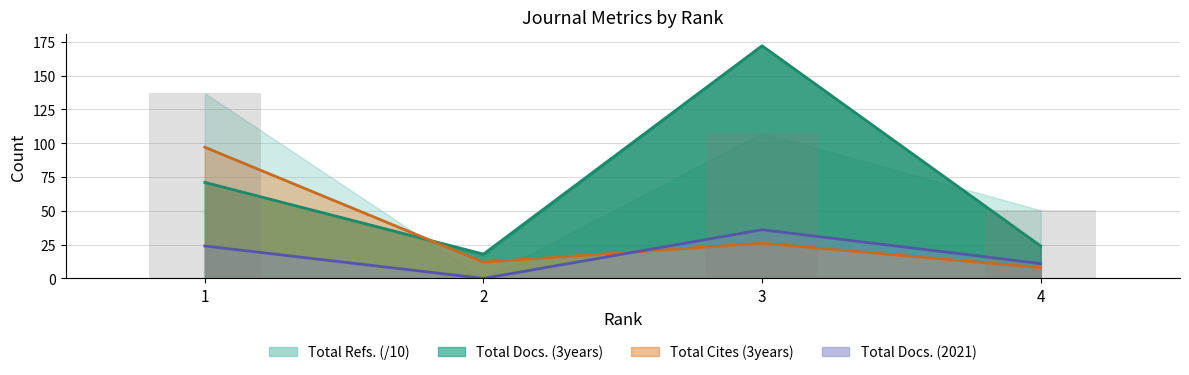

At which label does Total Cites (3years) first exceed 26?

1